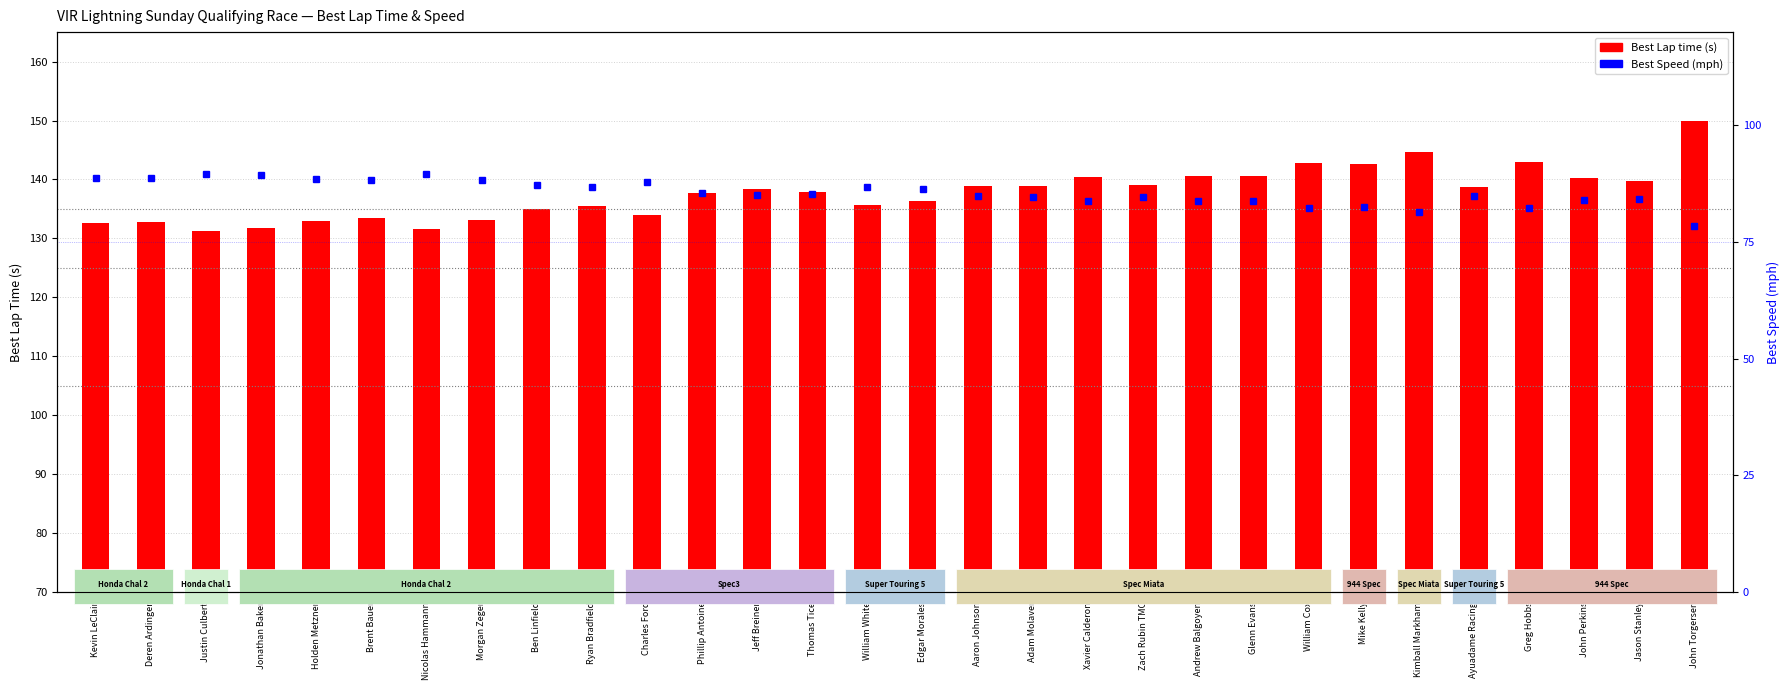

What is the spread (max minus min) of values at Kimball Markham?

63.3